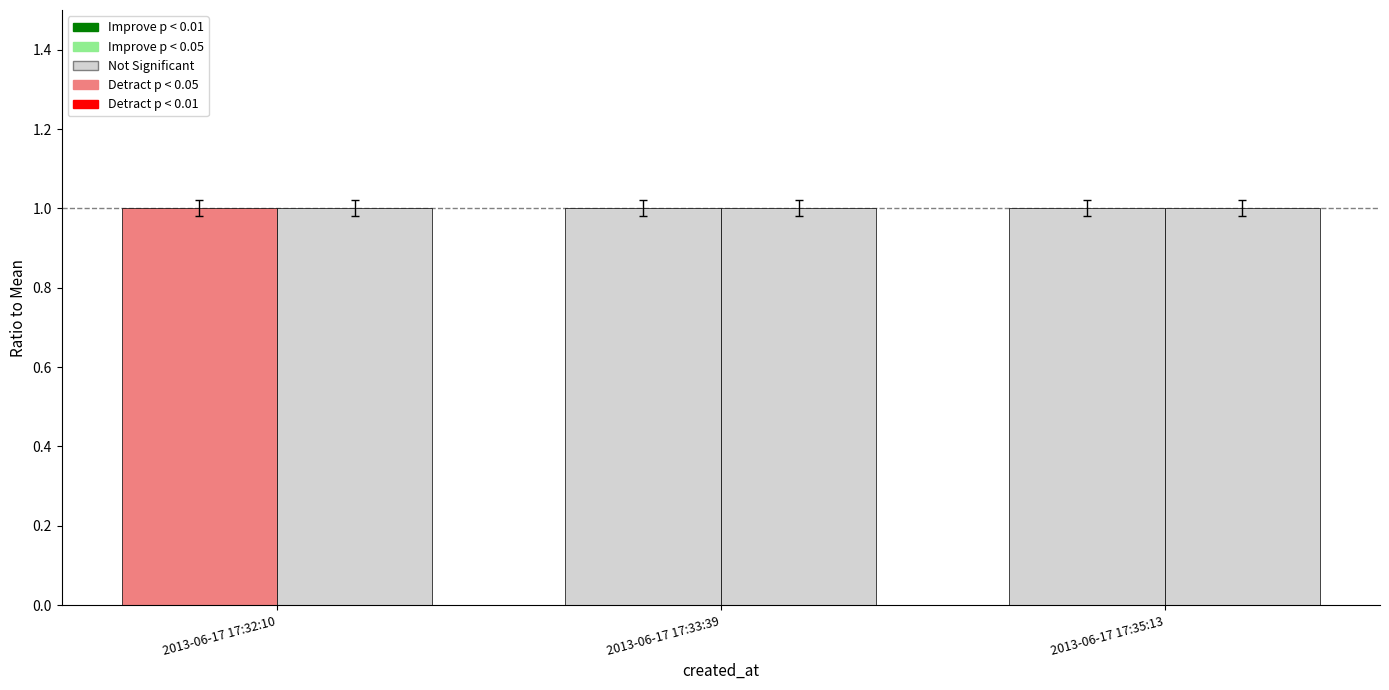

True or false: id has a value of 1.0 at 2013-06-17 17:35:13.

True